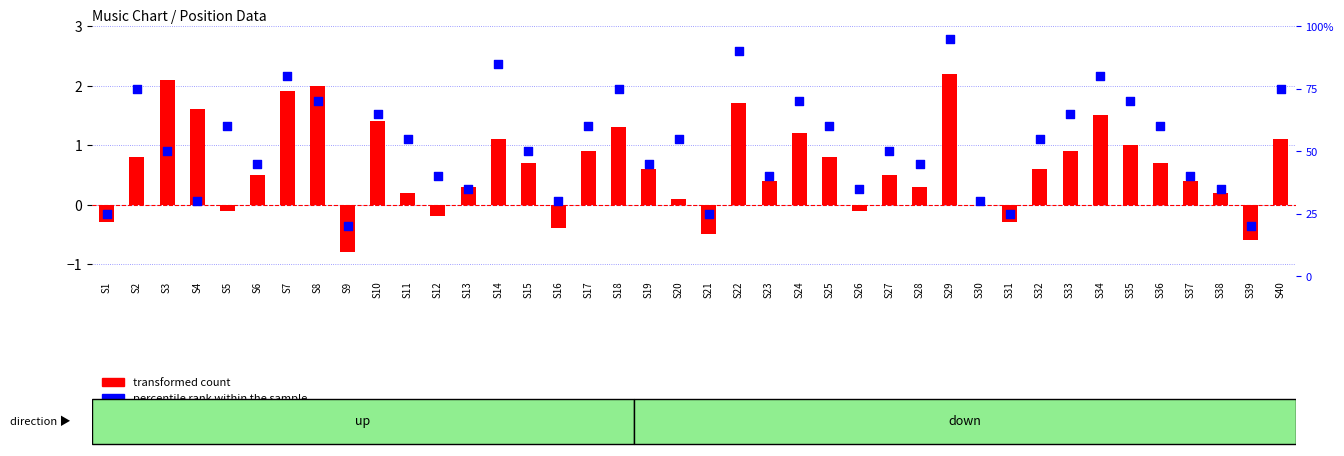

At which category is the sum across all series the highest?

S29